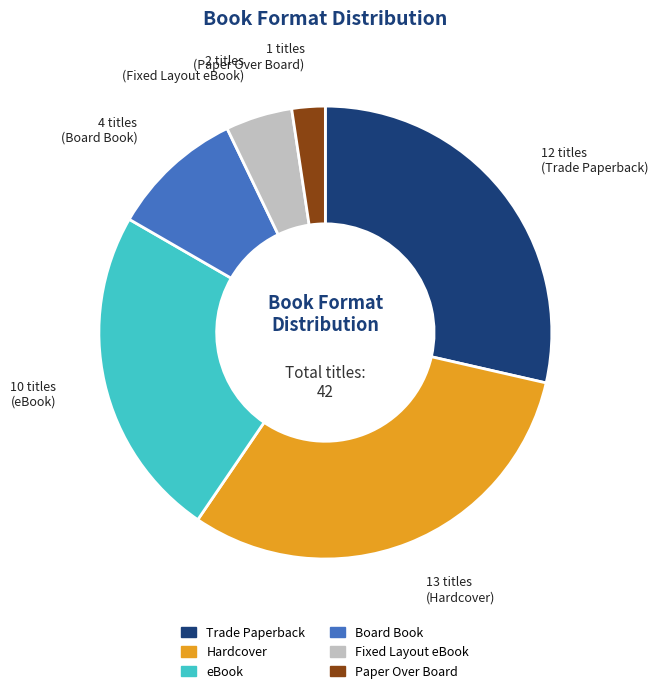

Combined, do Trade Paperback and Hardcover account for over 50%?

Yes